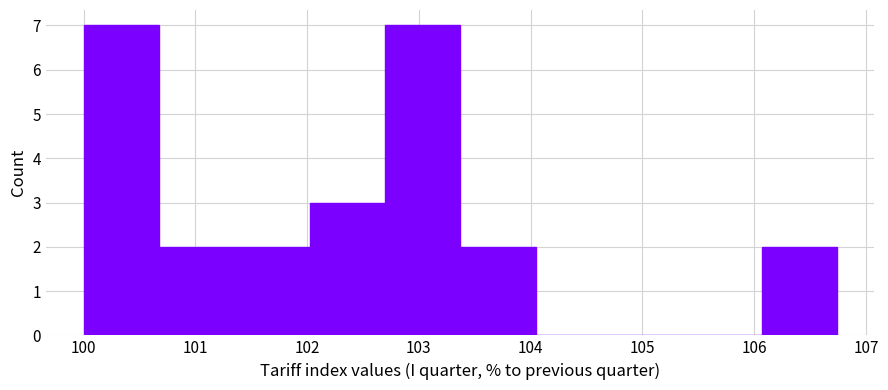

What is the height of the bar covering 100.0 to 100.7 on the x-axis? Neither the bar edges nor the heights are printed on the chart, so give them approximately, as read against the axes.

7